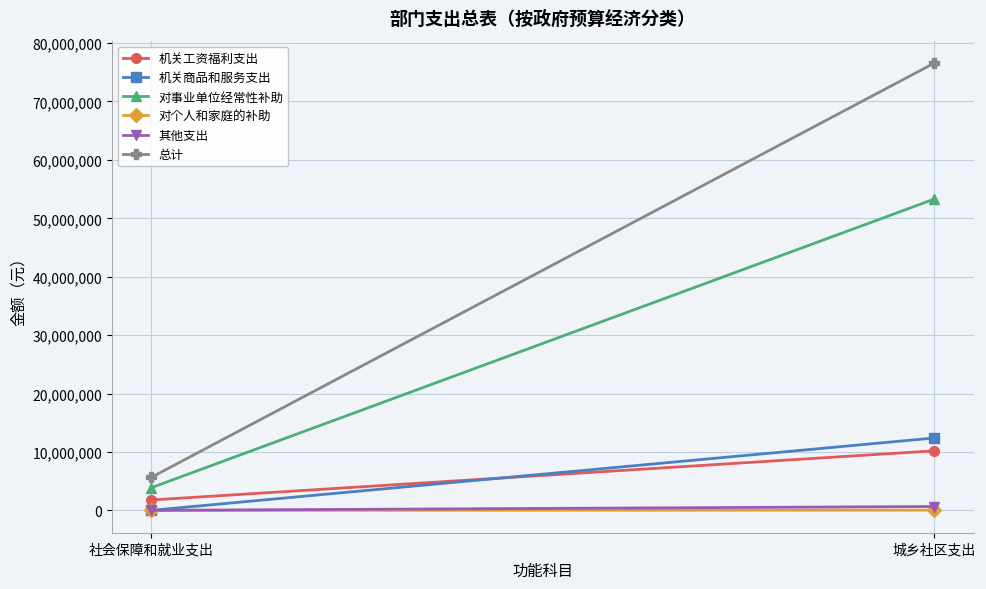

What are all the series names shown in the legend?

机关工资福利支出, 机关商品和服务支出, 对事业单位经常性补助, 对个人和家庭的补助, 其他支出, 总计